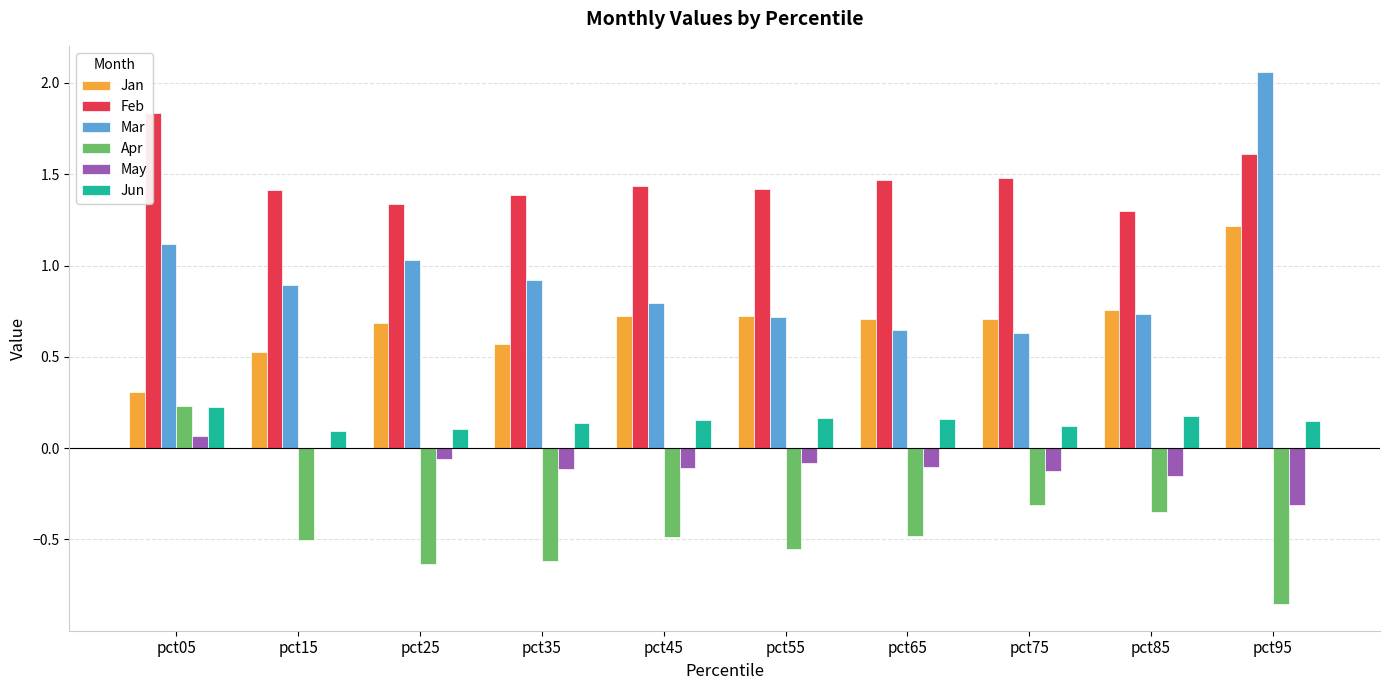

At which label does Apr reach its peak?

pct05